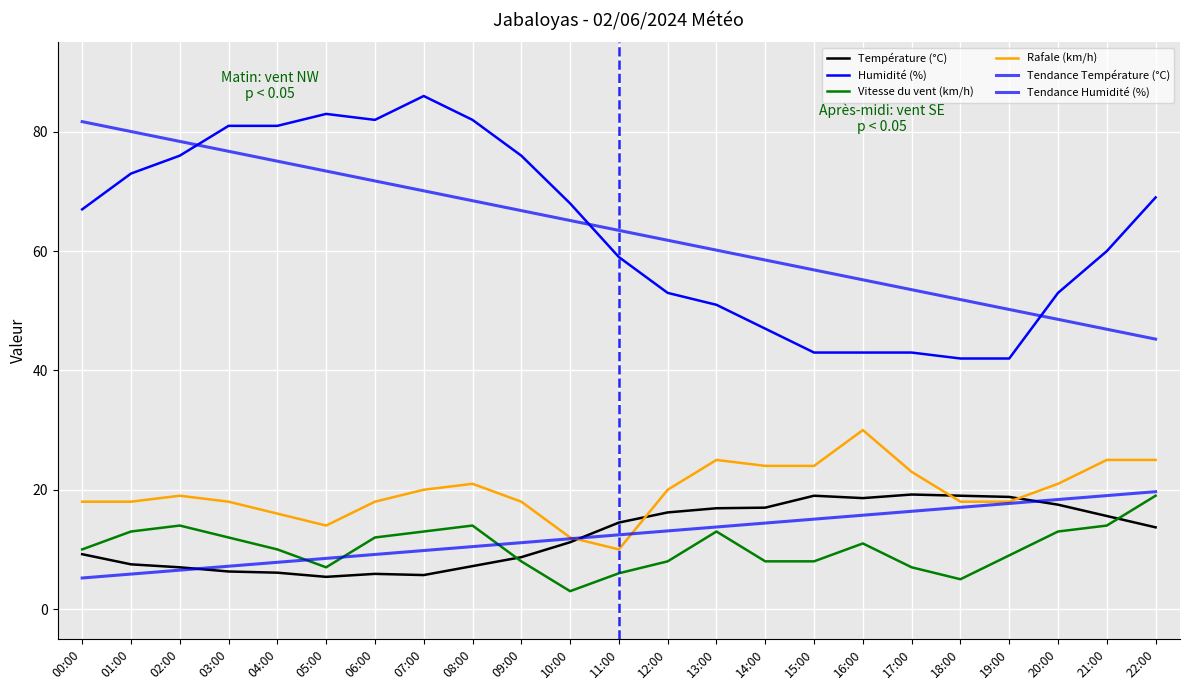

Does the chart display data point markers on the line(s)?

No